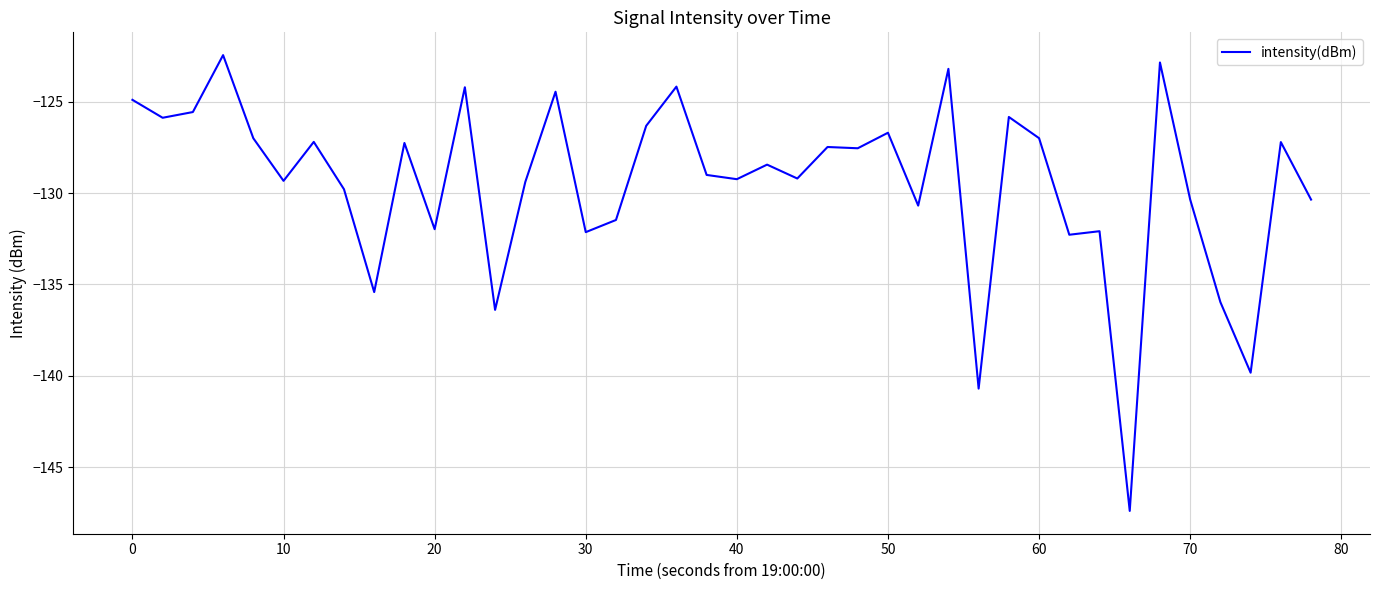

What is the smallest value displayed?

-147.4